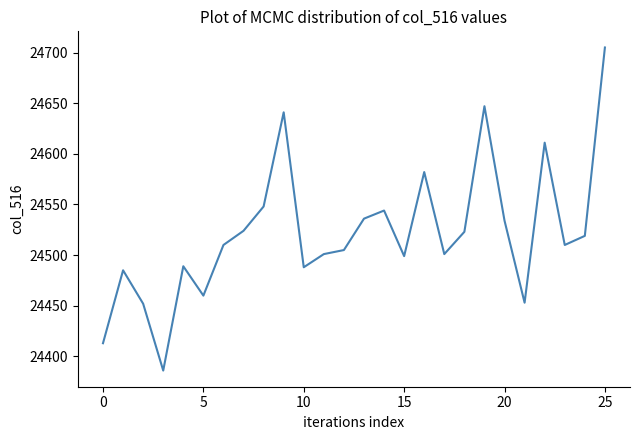

What is the difference between the maximum and minimum values?

319